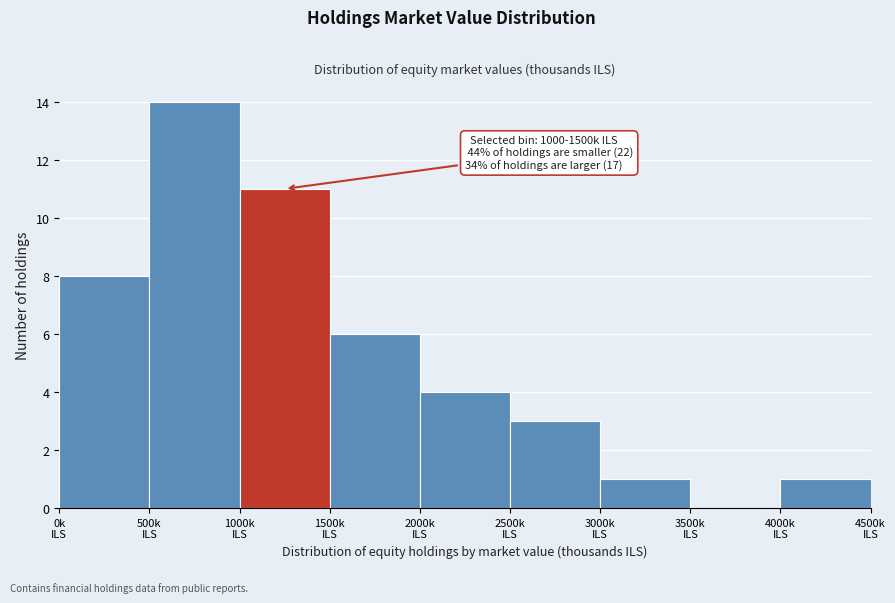

Which range on the x-axis has the tallest bar?

500 to 1000